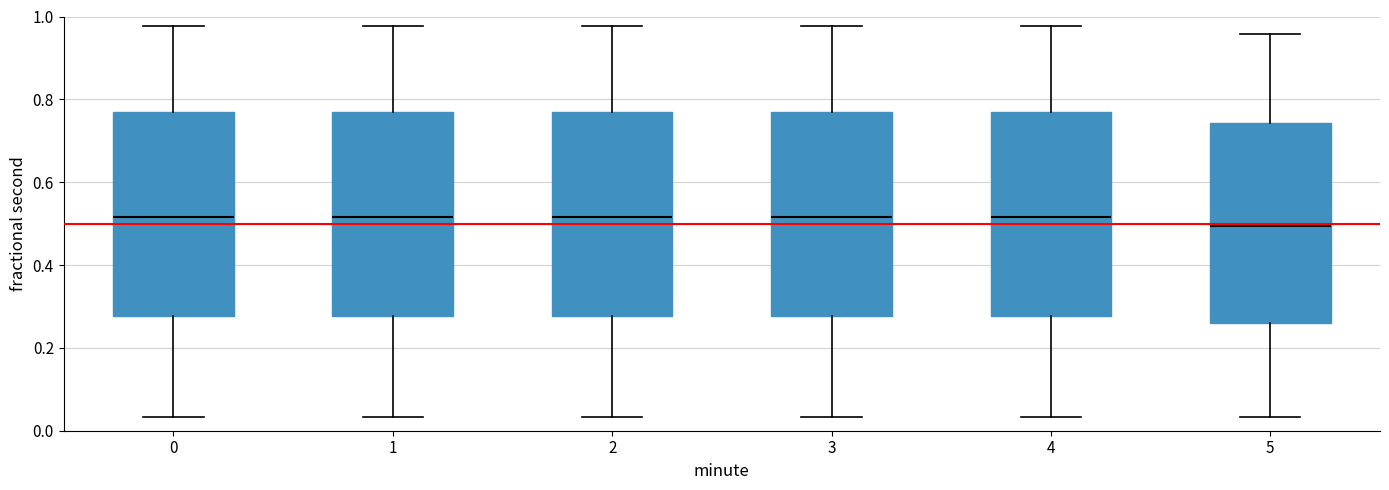

Reading left to right, transcribe this box plot: for each box, give where its median line is, the range the box spans, and where its two whiskers end, as read against the y-axis. The values are not printed on the chart, so give them approximately, as read against the axis.

0: median 0.52, box 0.28 to 0.76, whiskers 0.04 to 0.98
1: median 0.52, box 0.28 to 0.76, whiskers 0.04 to 0.98
2: median 0.52, box 0.28 to 0.76, whiskers 0.04 to 0.98
3: median 0.52, box 0.28 to 0.76, whiskers 0.04 to 0.98
4: median 0.52, box 0.28 to 0.76, whiskers 0.04 to 0.98
5: median 0.50, box 0.26 to 0.74, whiskers 0.04 to 0.96